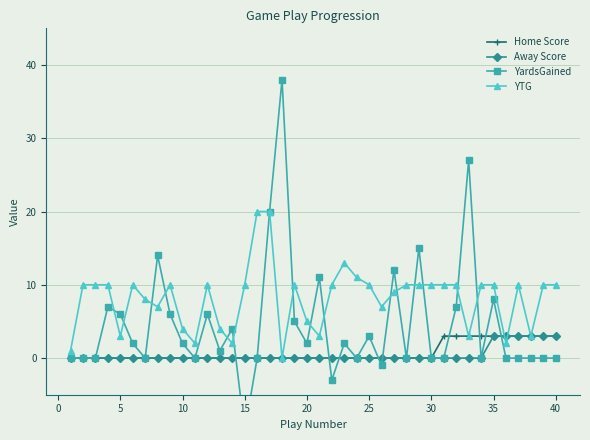

Which series has the largest range (max minus min)?

YardsGained